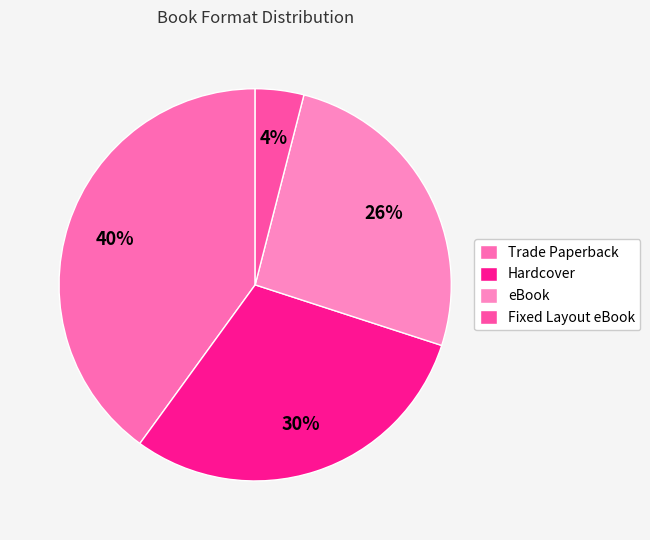

True or false: Hardcover accounts for 30% of the total.

True